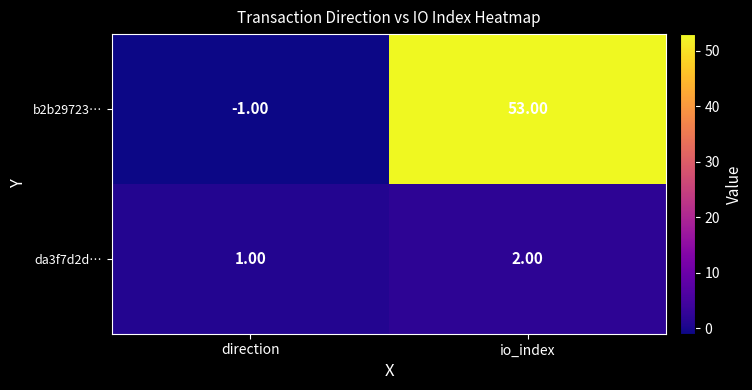

Which series has the largest total across all categories?

b2b29723…